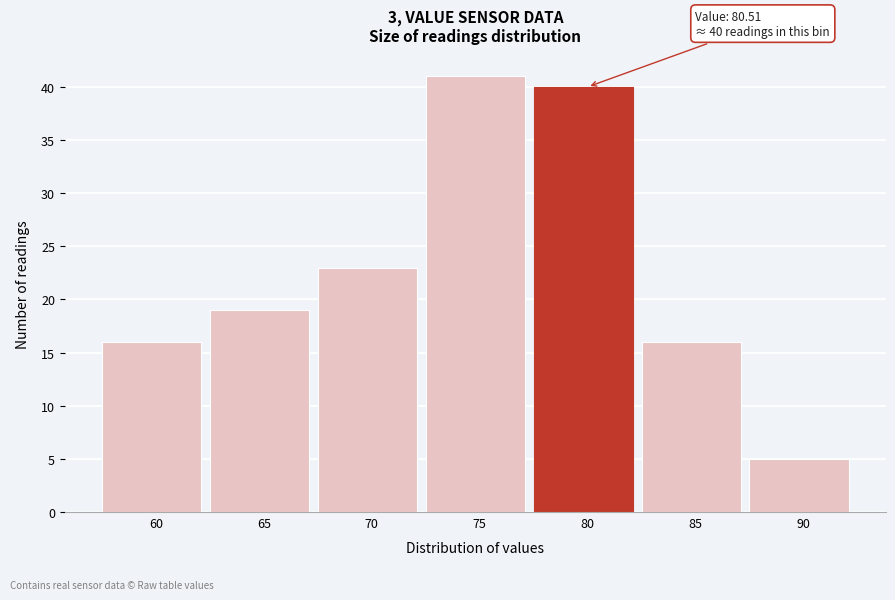

Reading right to left, transcribe all the data shown in this chart.

5	16	40	41	23	19	16